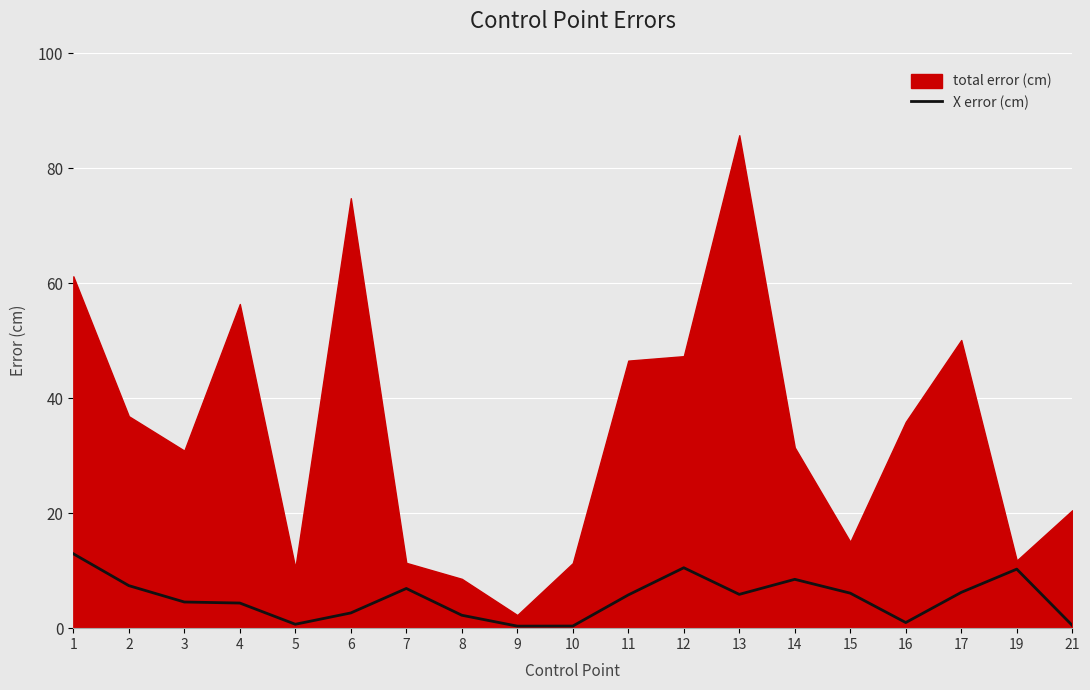

How many lines are shown in the chart?

1